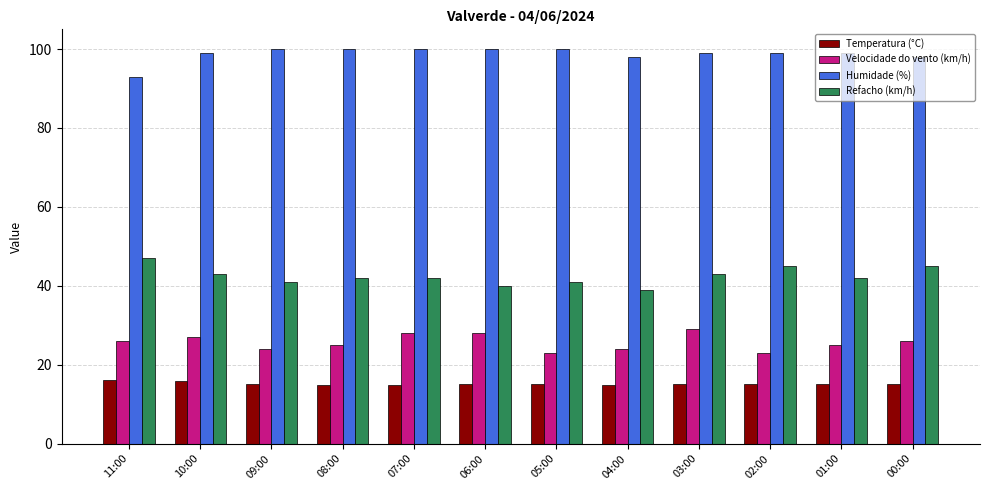

Which series has the largest total across all categories?

Humidade (%)